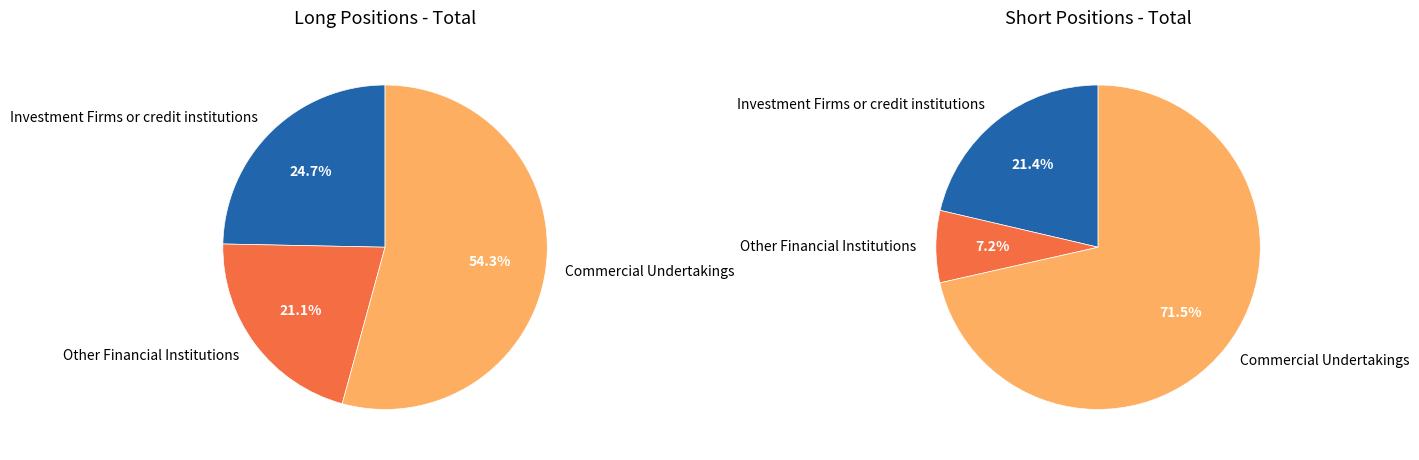

Rank the series at Investment Firms or credit institutions from highest to lowest value.

Long Total, Short Total